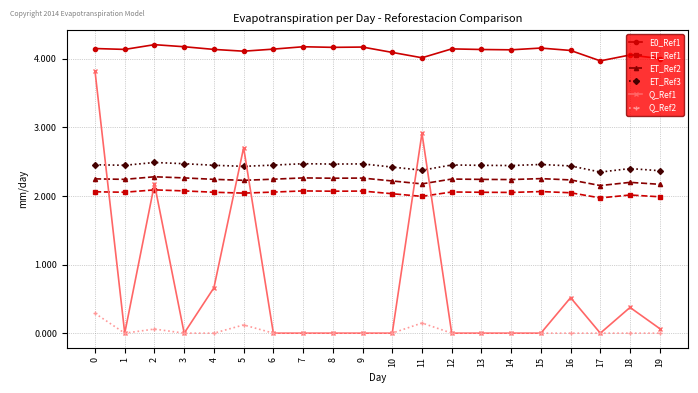

True or false: ET_Ref1 has more than 0 points higher than both neighbors.

True